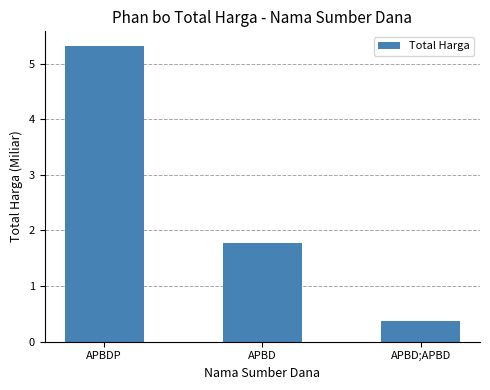

Read the value at APBDP.

5.3